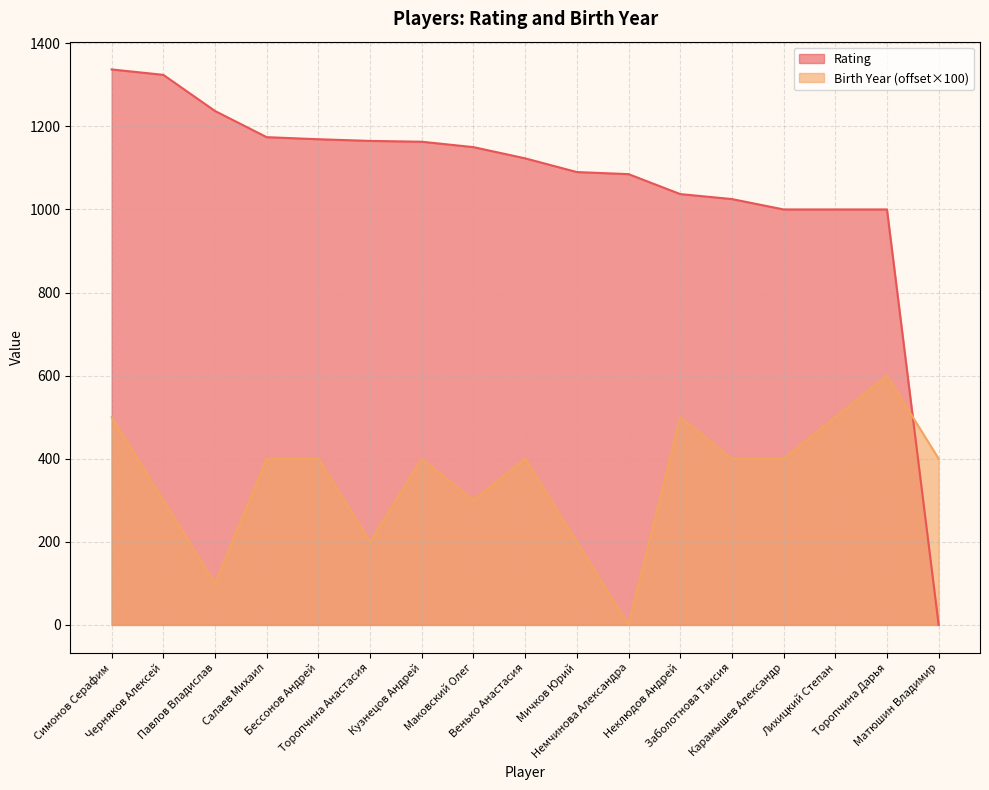

At which category is the sum across all series the highest?

Симонов Серафим